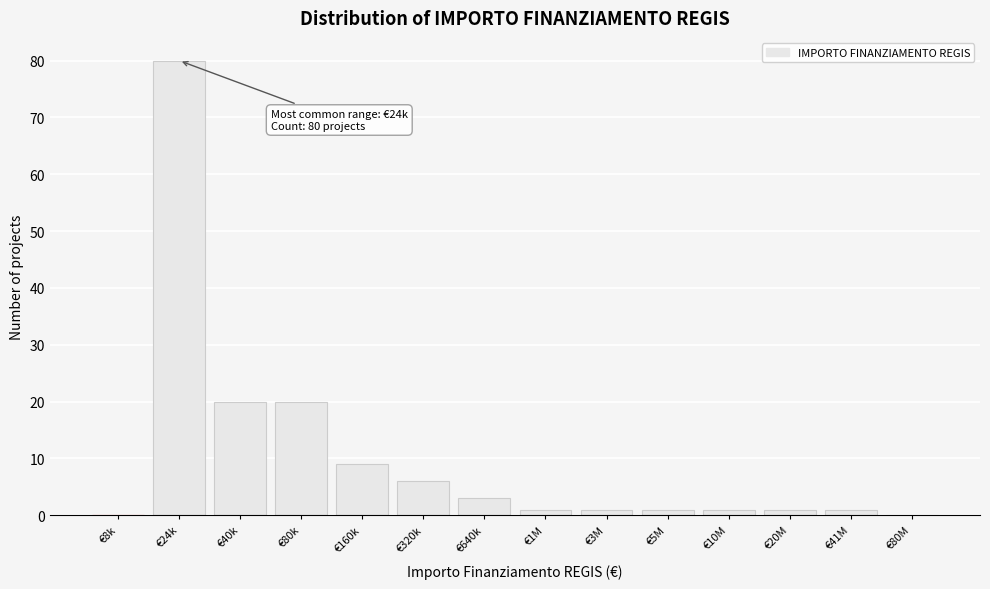

Reading right to left, list all the values displayed in this chart.

€80M=0	€41M=1	€20M=1	€10M=1	€5M=1	€3M=1	€1M=1	€640k=3	€320k=6	€160k=9	€80k=20	€40k=20	€24k=80	€8k=0